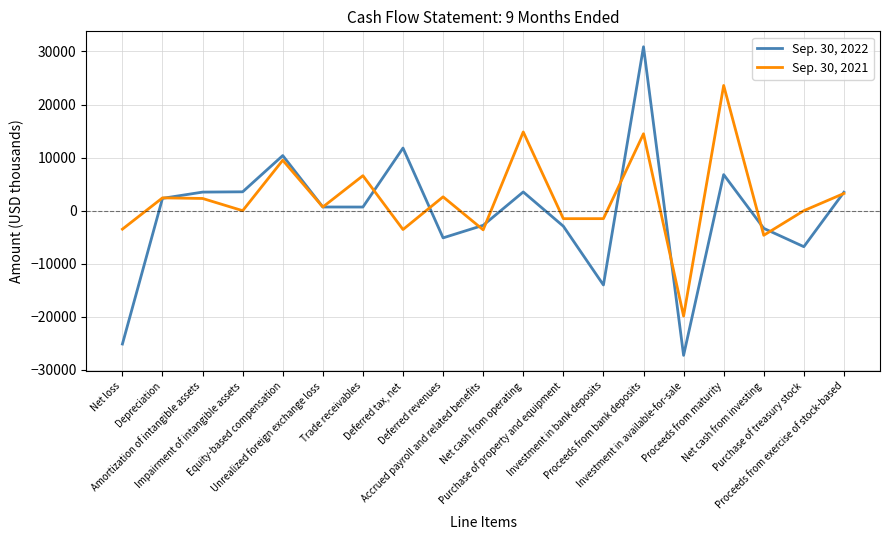

Rank the series by their maximum value, from lowest to highest.

Sep. 30, 2021, Sep. 30, 2022